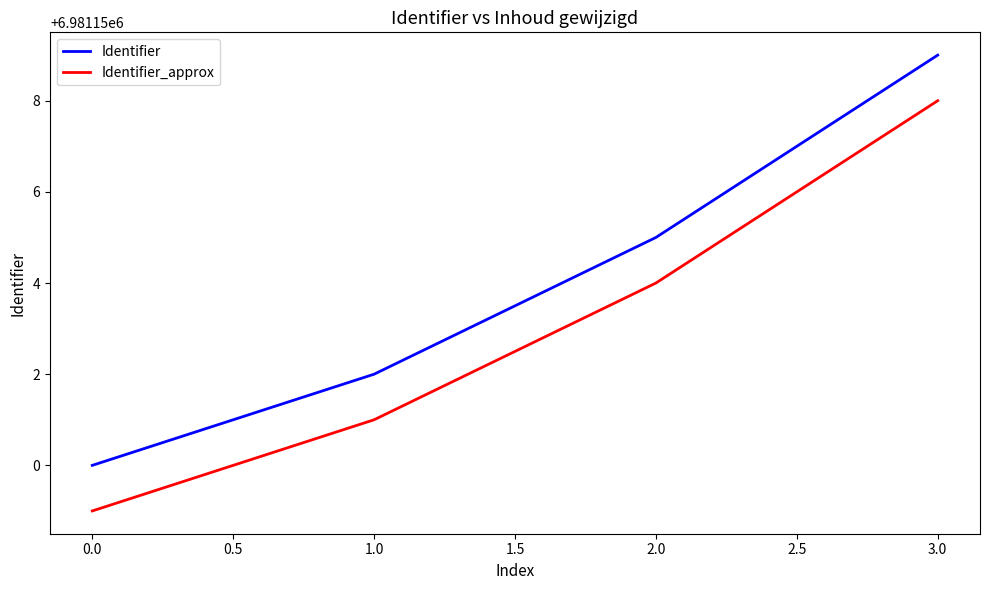

What is the average value of the Identifier_approx series?

6981153